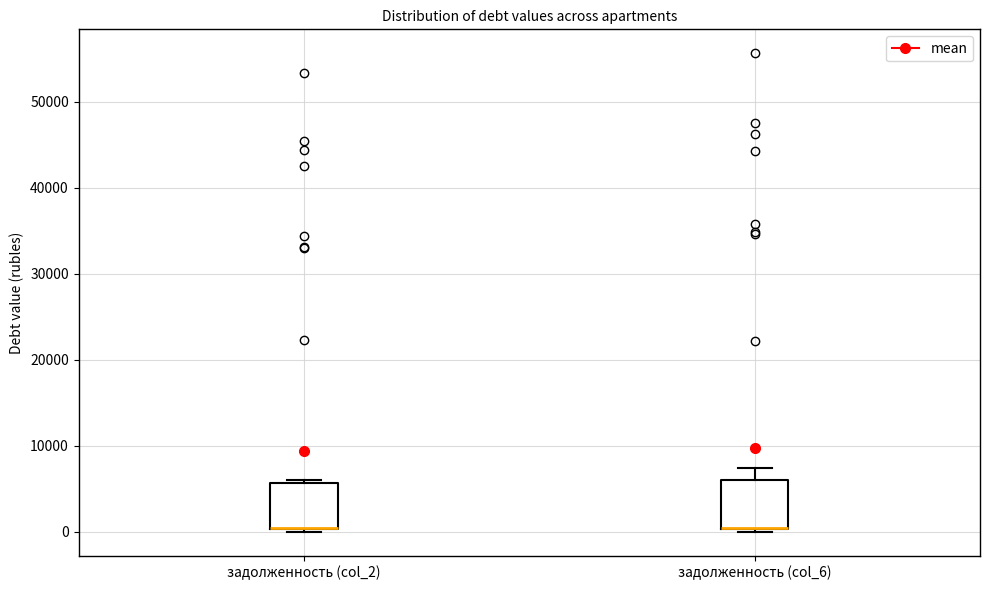

Reading left to right, read every box against the y-axis: the position of its median line, the range the box covers, and the ends of its whiskers. The values are not printed on the chart, so give them approximately, as read against the axis.

задолженность (col_2): median 0 (drawn on the box's lower edge), box 0 to 6000, whiskers 0 to 6000 (just above the box's upper edge)
задолженность (col_6): median 0 (drawn on the box's lower edge), box 0 to 6000, whiskers 0 to 7000